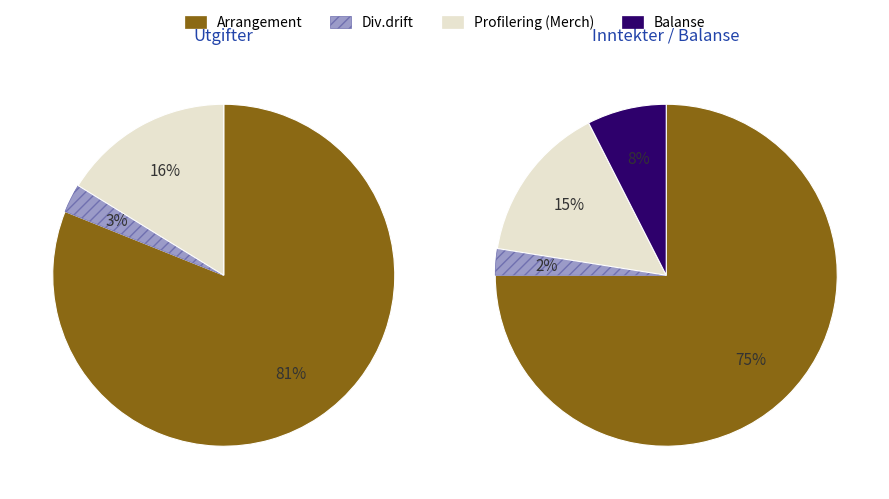

Which category has the biggest portion of the pie?

Arrangement